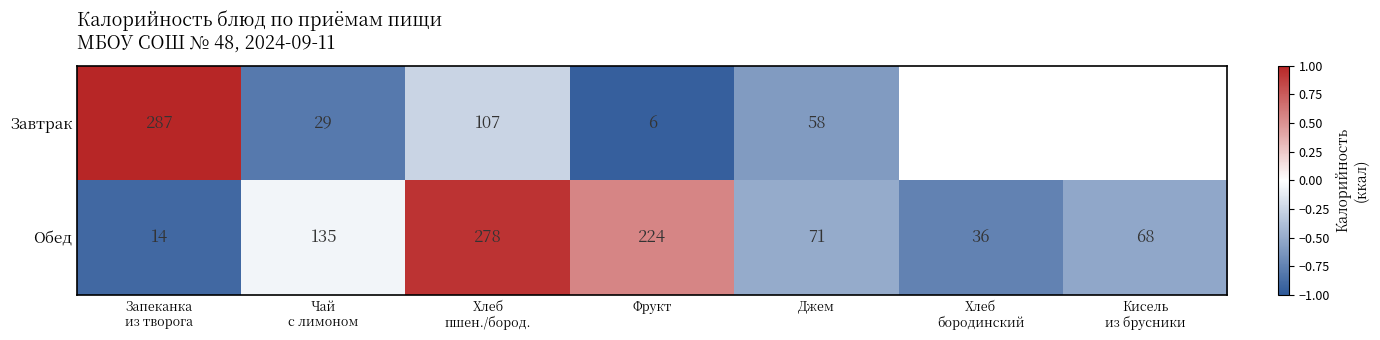

What is the difference between the highest and lowest values at Джем?

13